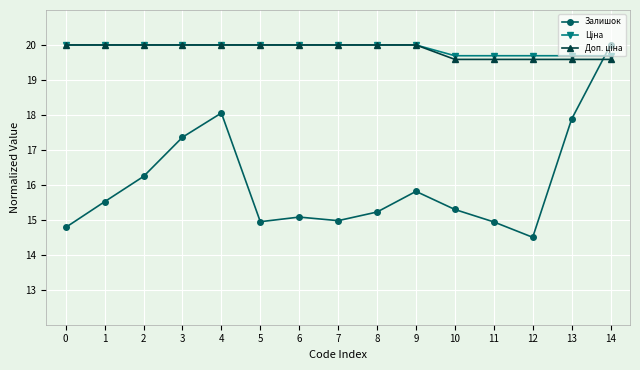

Where is the first local maximum for Залишок?

4